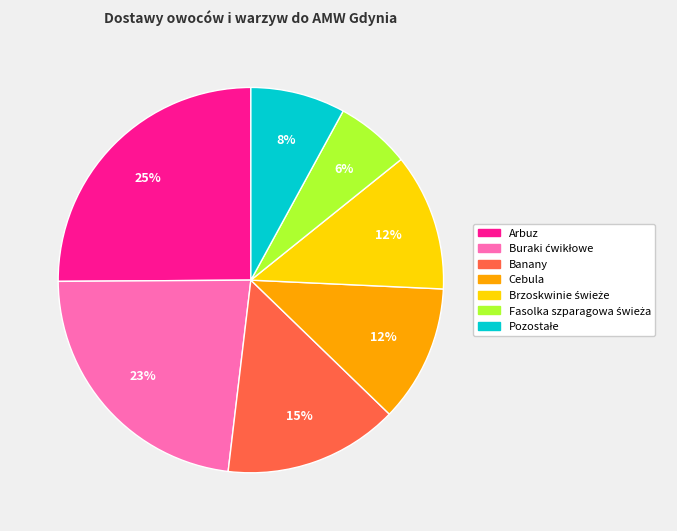

Which category has the biggest portion of the pie?

Arbuz